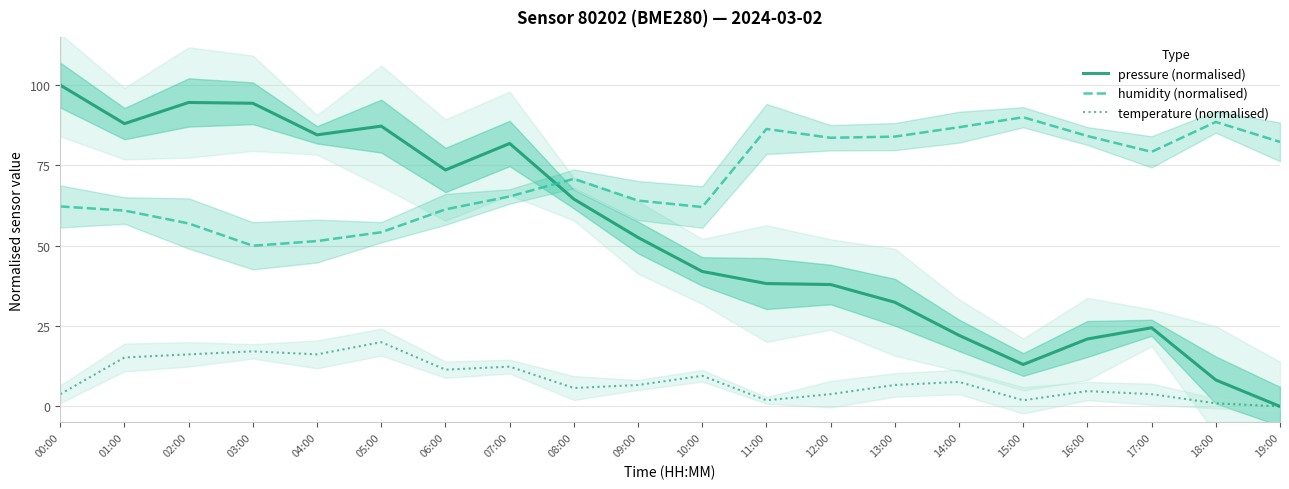

List the labels in order of temperature (normalised) value, smallest first.

19:00, 18:00, 11:00, 15:00, 00:00, 12:00, 17:00, 16:00, 08:00, 09:00, 13:00, 14:00, 10:00, 06:00, 07:00, 01:00, 02:00, 04:00, 03:00, 05:00